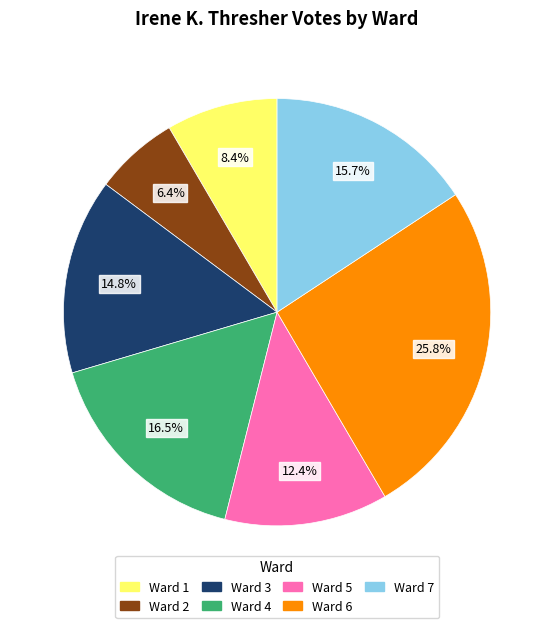

To the nearest percent, what is the difference between the Ward 5 and Ward 3 slice percentages?

2%